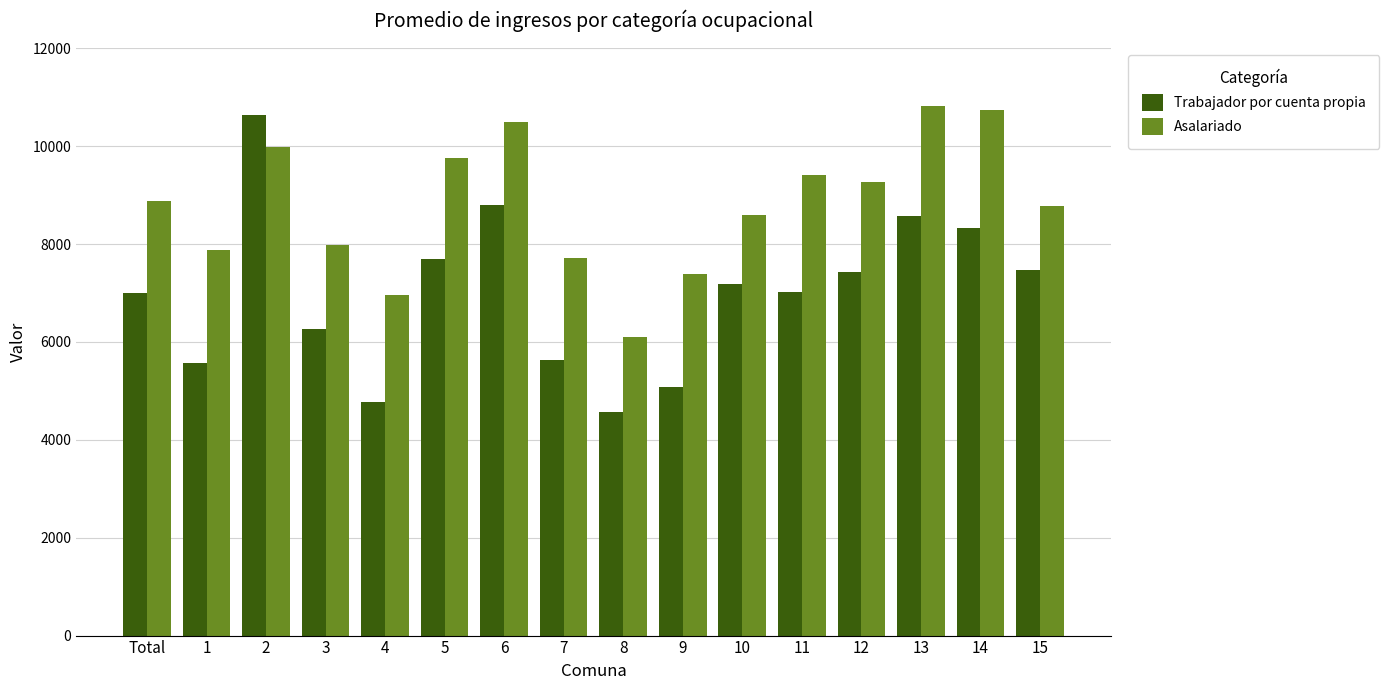

The Trabajador por cuenta propia series shows 2337 at Total. True or false?

False